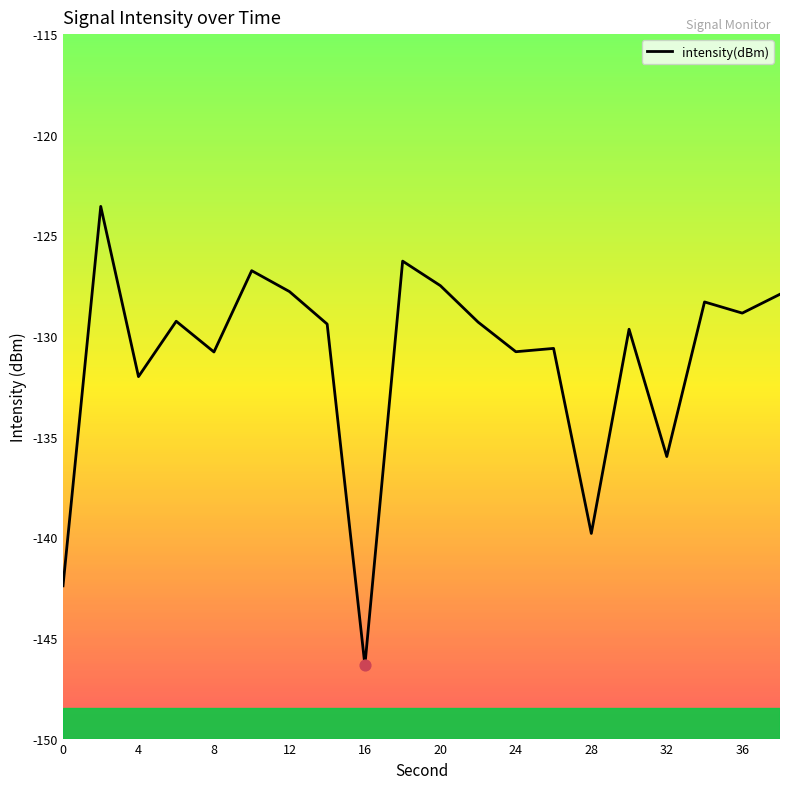

Between 32 and 20, which is larger?

20